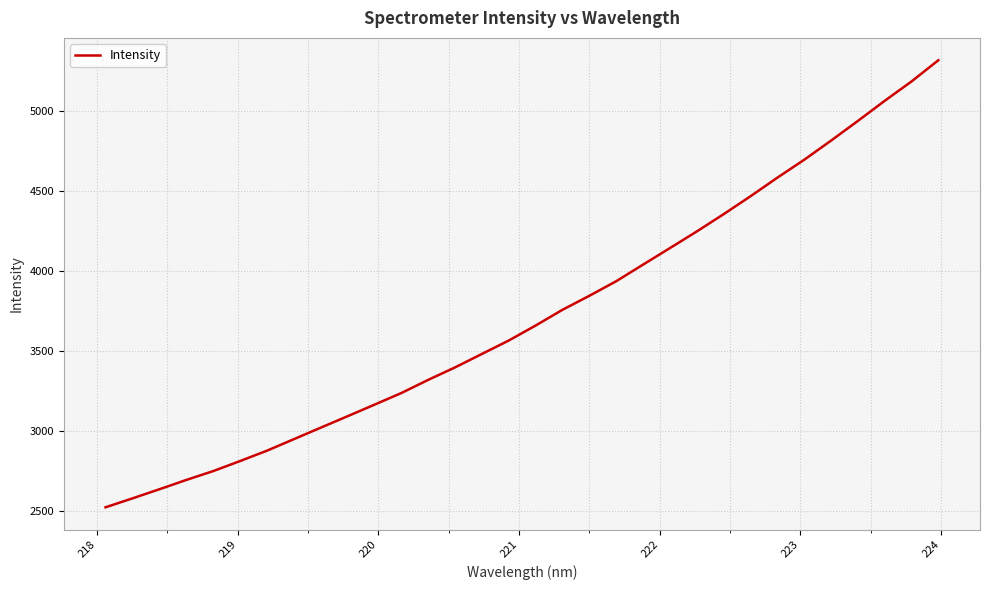

What is the smallest value displayed?

2521.3